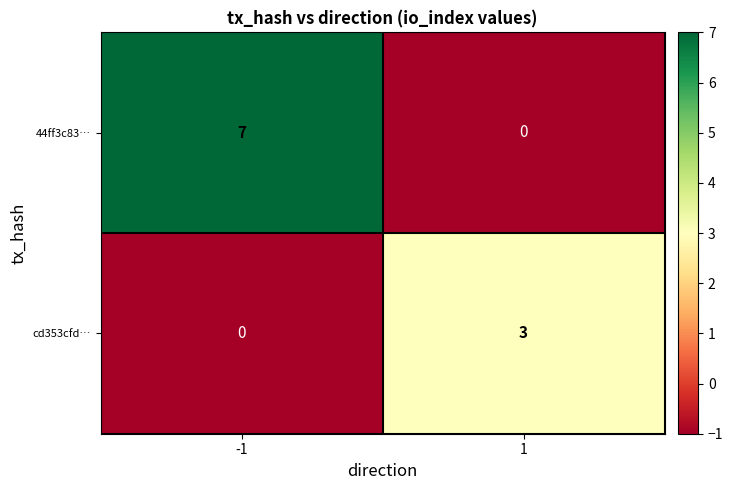

What is the difference between the 44ff3c83… values at 1 and -1?

7